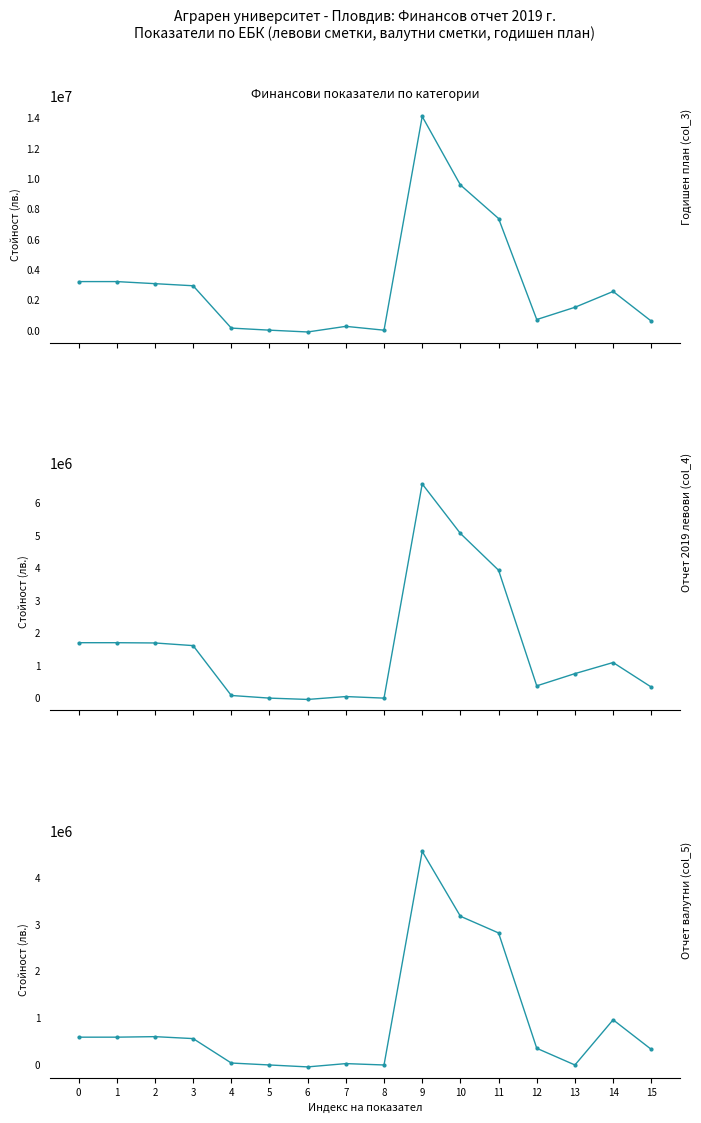

What is the difference between the Отчет 2019 левови (col_4) values at 15 and 8?

339477